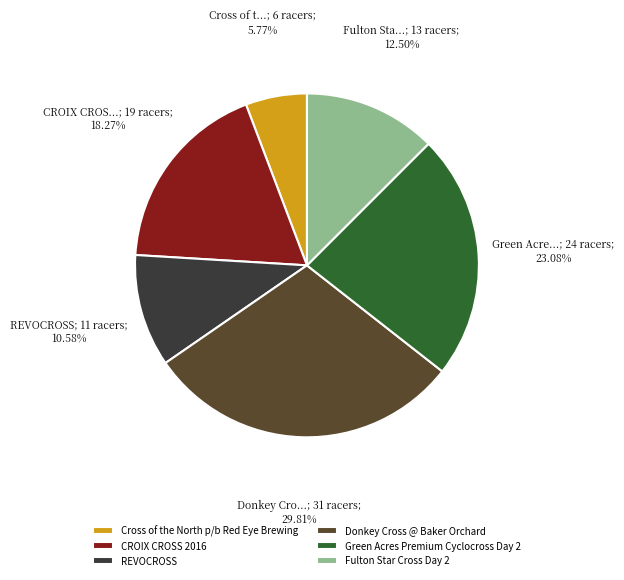

What is the smallest slice in the pie chart?

Cross of the North p/b Red Eye Brewing